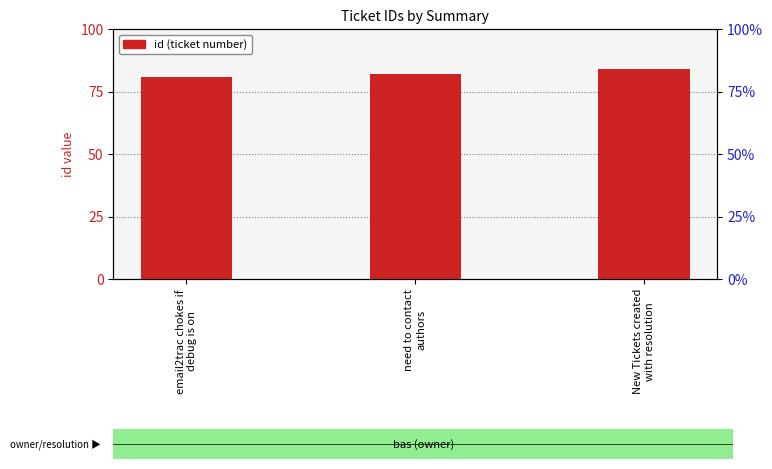

Count the values in the range 81 to 84.

3